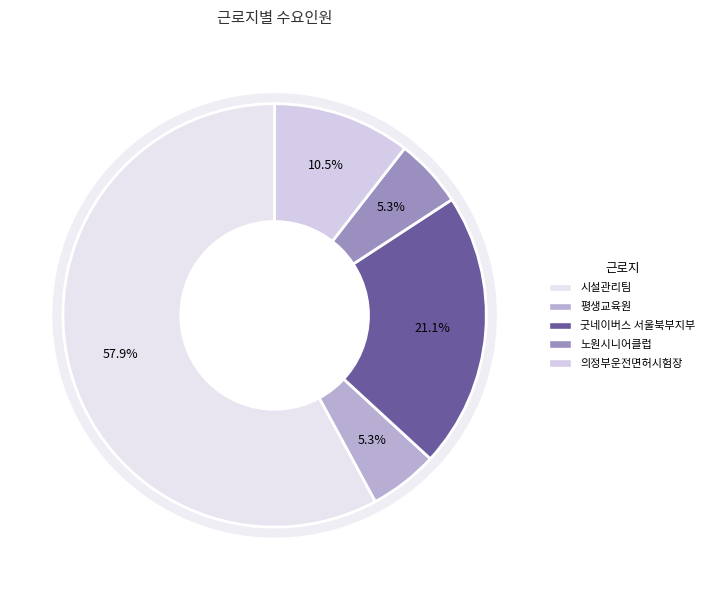

True or false: 평생교육원 accounts for 1% of the total.

False